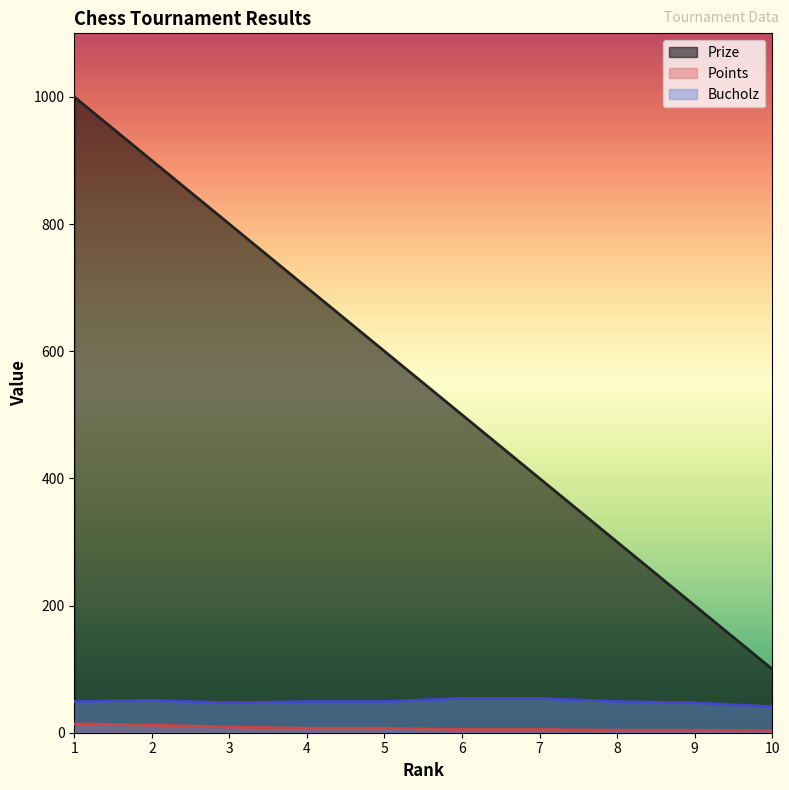

How many data points in Bucholz are less than 49?

3